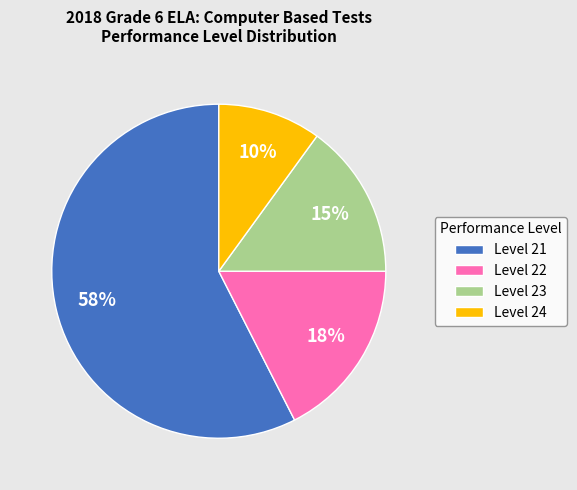

Do Level 22 and Level 23 together represent more than half of the pie?

No